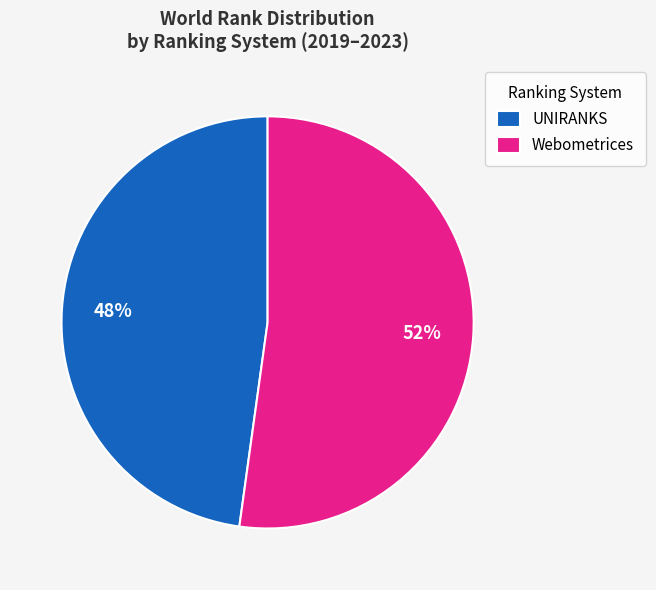

Which category has the smallest portion of the pie?

UNIRANKS